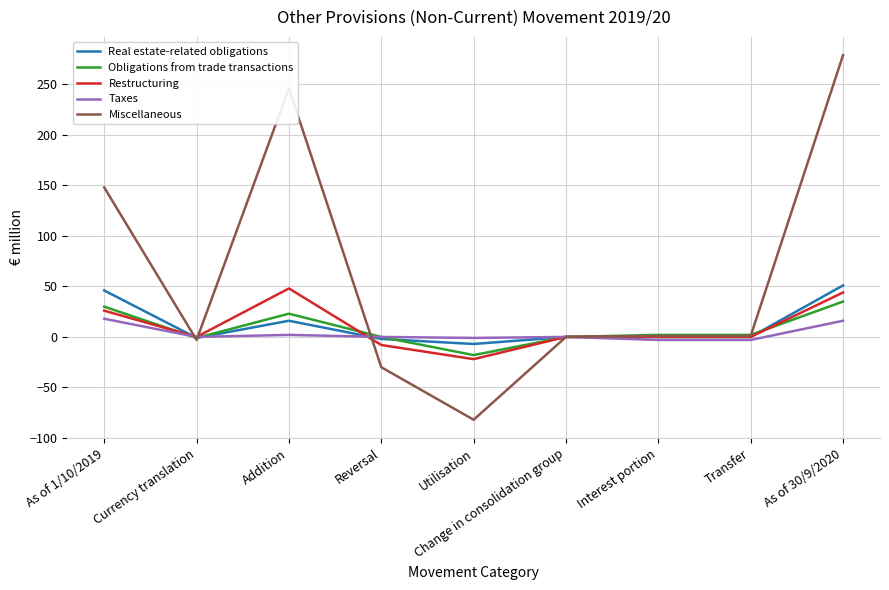

Which series has the largest total across all categories?

Miscellaneous